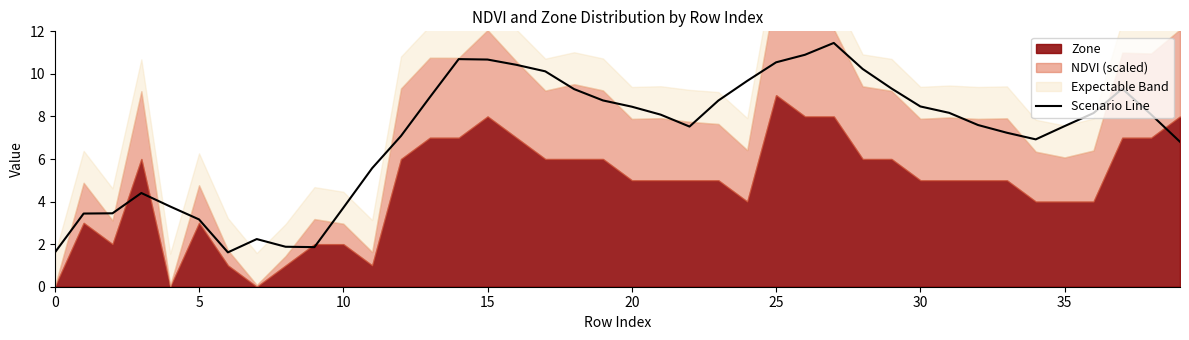

The Scenario Line series shows 8.5 at 30. True or false?

True